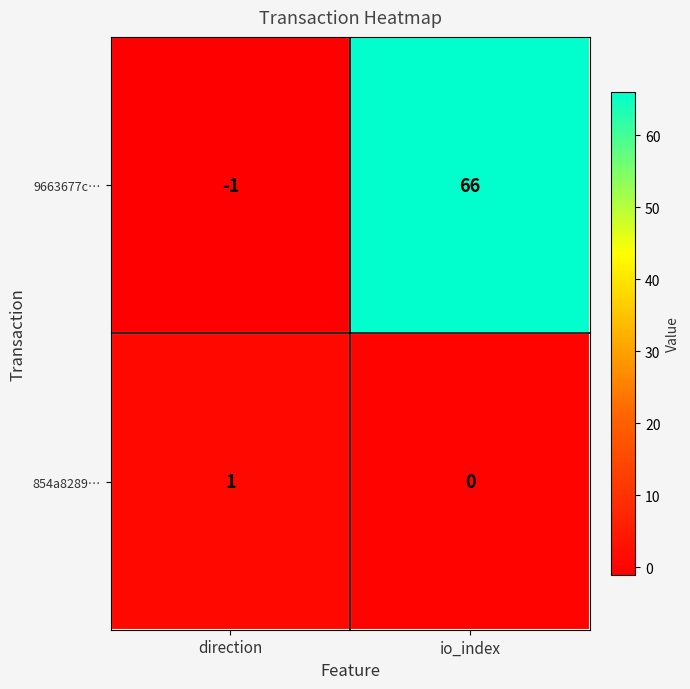

What is the greatest value displayed?

66